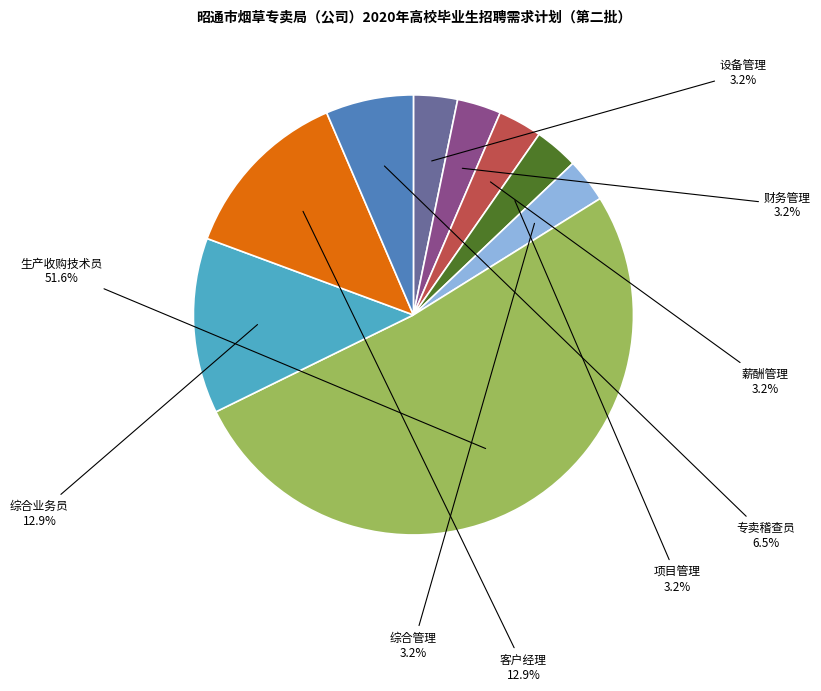

How many segments does this pie chart have?

9